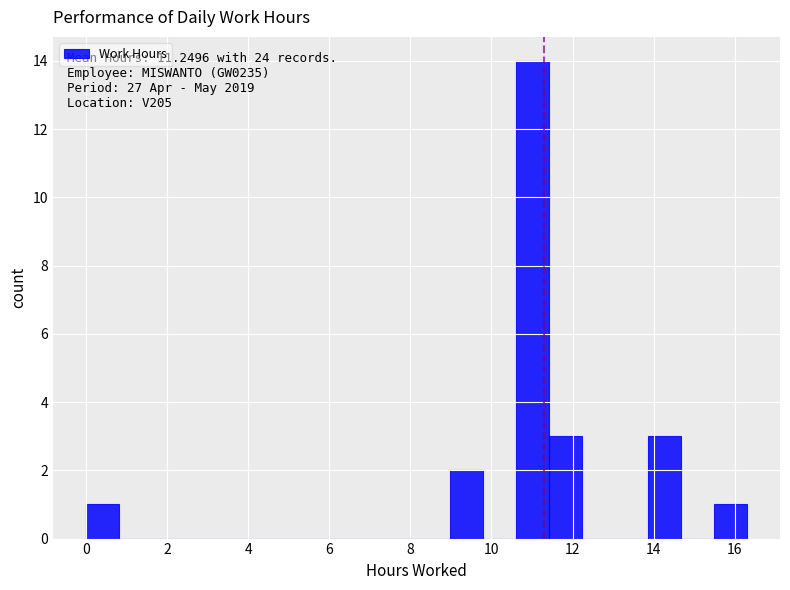

Over which range of the x-axis is the bar tallest?

10.6 to 11.4